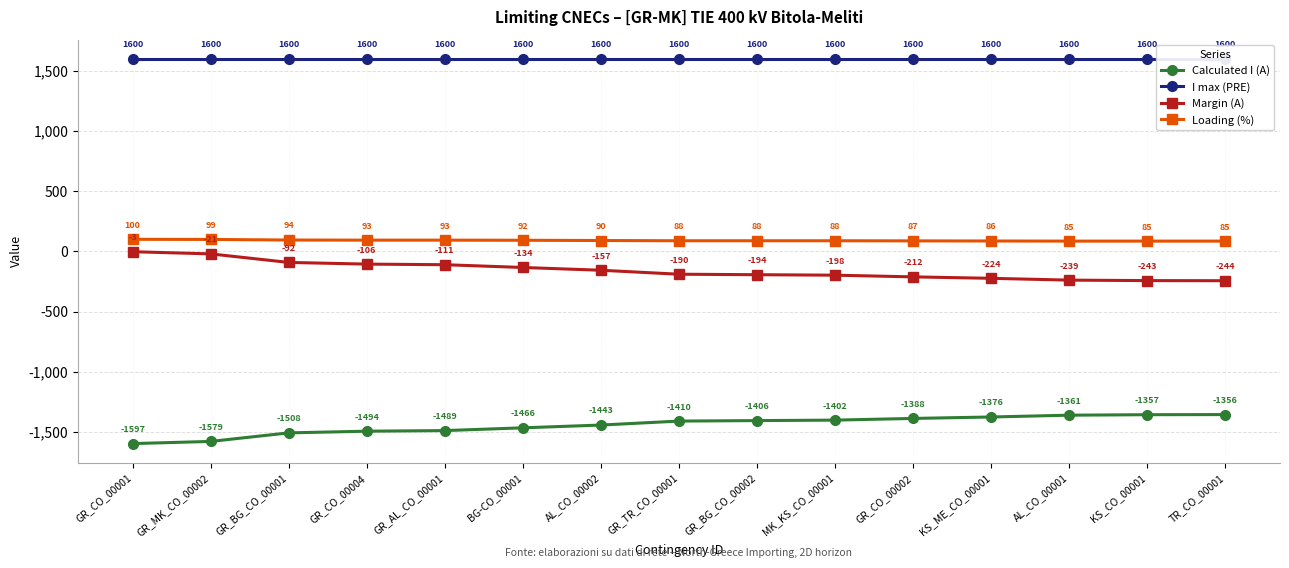

What is the label of the 11th point from the right?

GR_AL_CO_00001